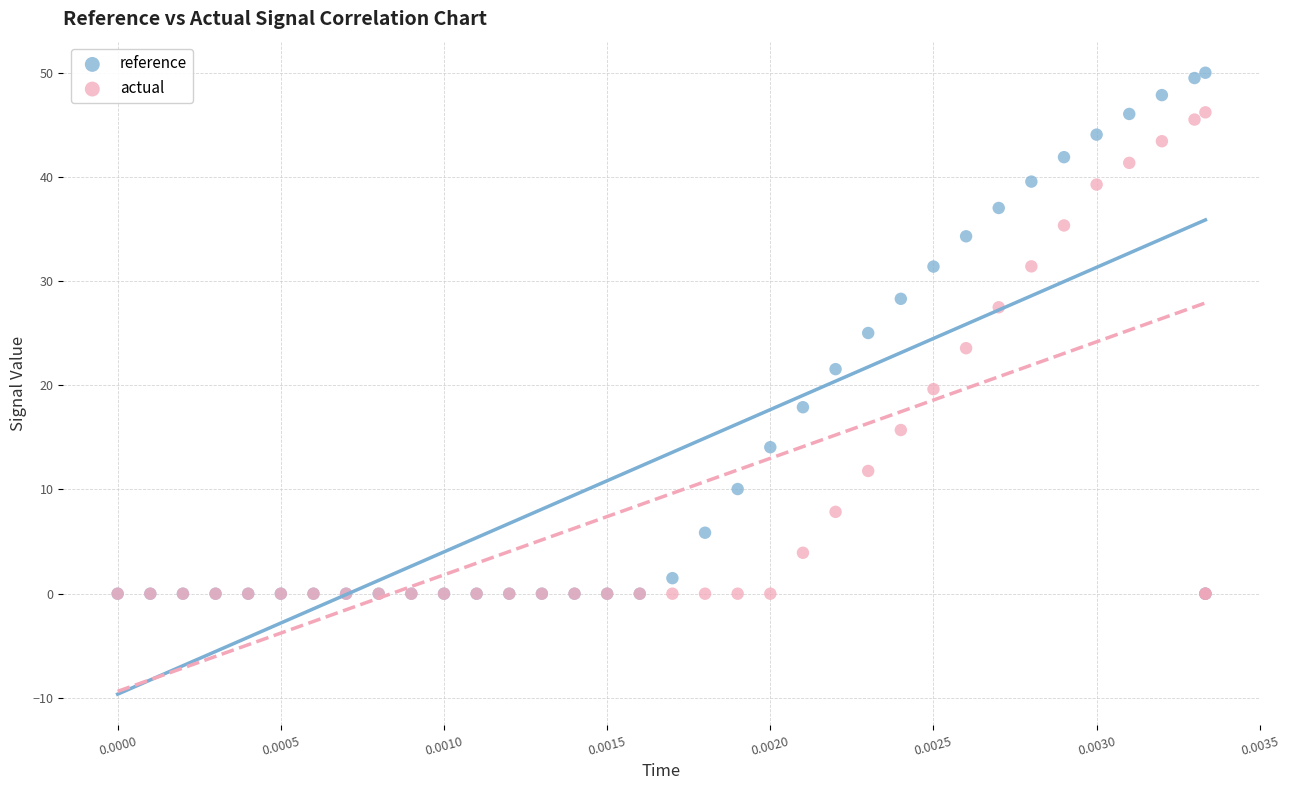

Which series has the largest Y range (max minus min)?

reference